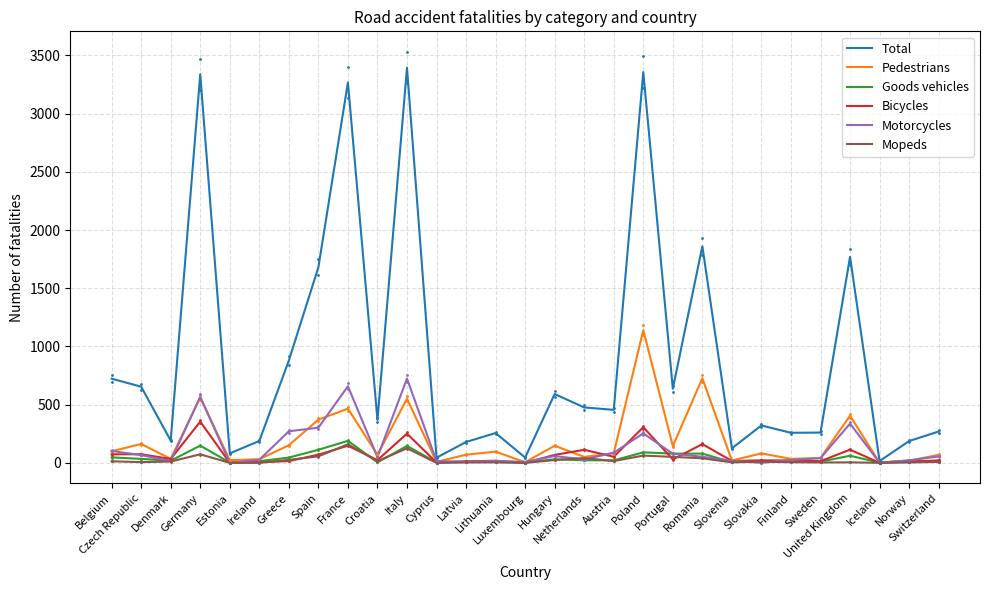

Which series contains the lowest Y value?

Bicycles